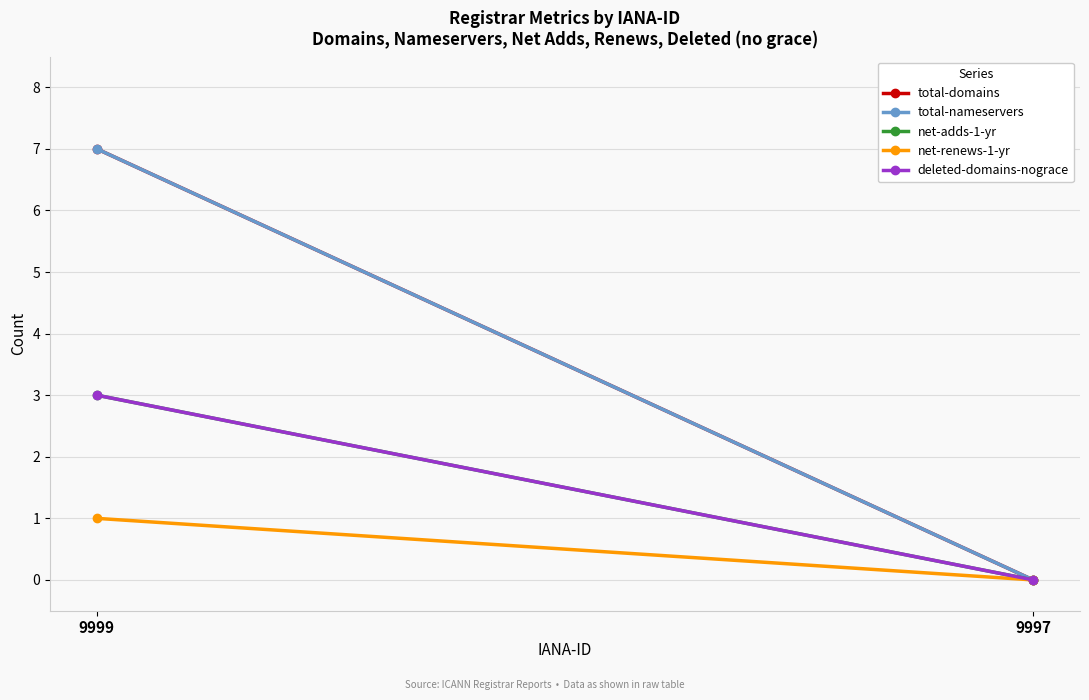

Read the total-nameservers value at 9999.

7